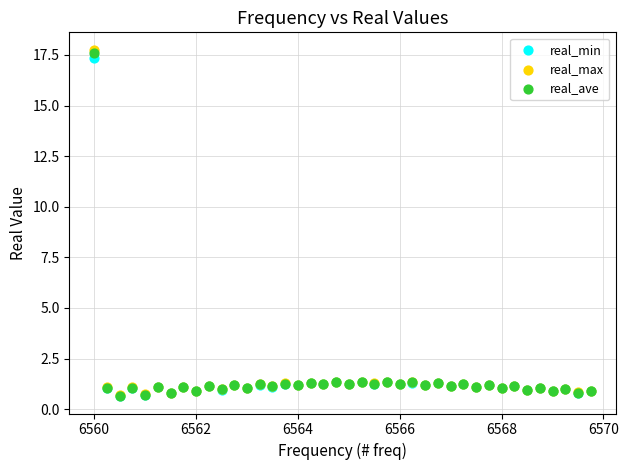

What are all the series names shown in the legend?

real_min, real_max, real_ave